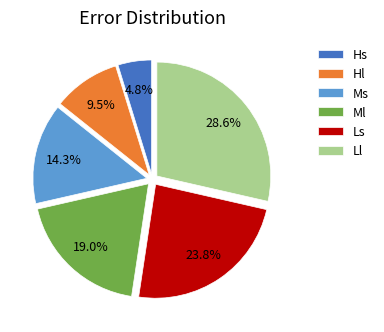

Is it true that Ms is 7% of the pie?

False